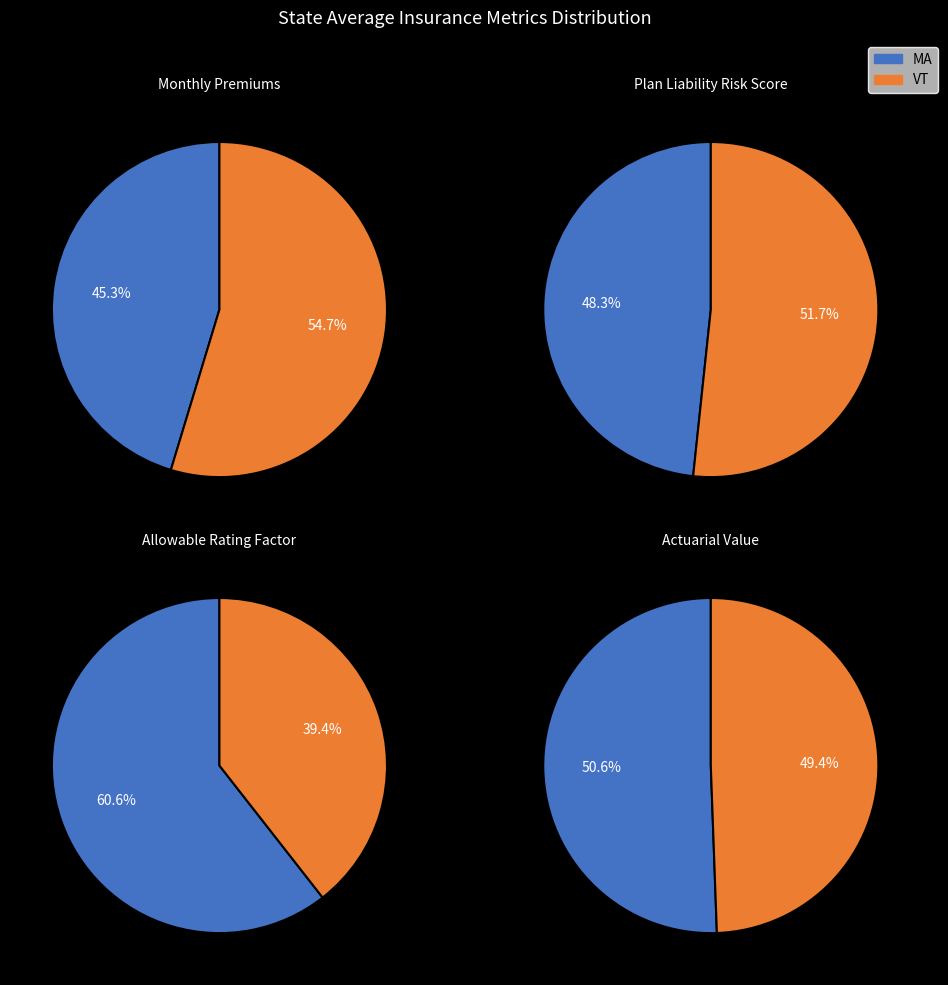

What is the spread (max minus min) of values at MA?

437.4